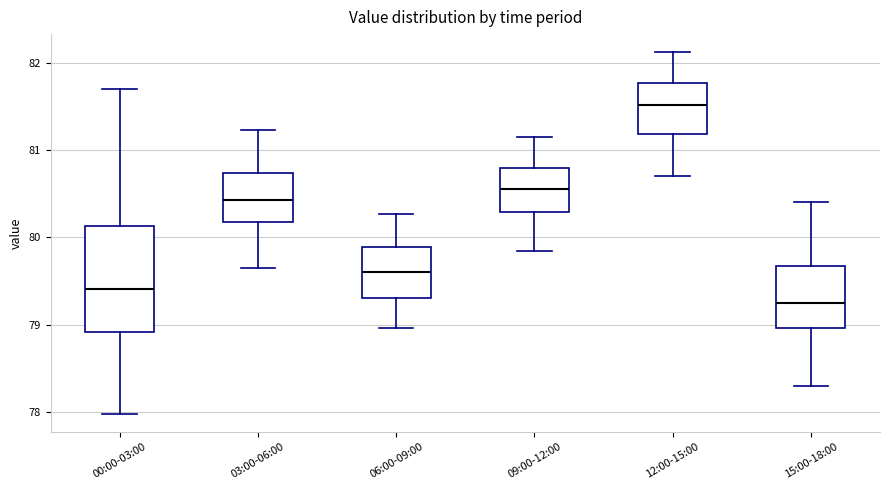

Reading left to right, read every box against the y-axis: the position of its median line, the range the box covers, and the ends of its whiskers. The values are not printed on the chart, so give them approximately, as read against the axis.

00:00-03:00: median 79.4, box 78.9 to 80.1, whiskers 78.0 to 81.7
03:00-06:00: median 80.4, box 80.2 to 80.7, whiskers 79.7 to 81.2
06:00-09:00: median 79.6, box 79.3 to 79.9, whiskers 79.0 to 80.3
09:00-12:00: median 80.6, box 80.3 to 80.8, whiskers 79.8 to 81.2
12:00-15:00: median 81.5, box 81.2 to 81.8, whiskers 80.7 to 82.1
15:00-18:00: median 79.3, box 79.0 to 79.7, whiskers 78.3 to 80.4